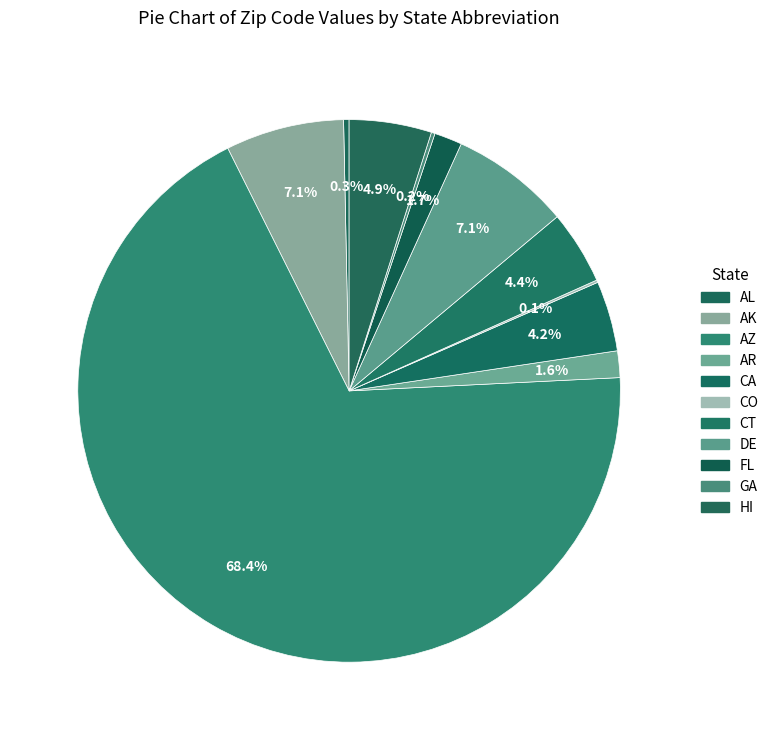

Which slice is the smallest?

CO